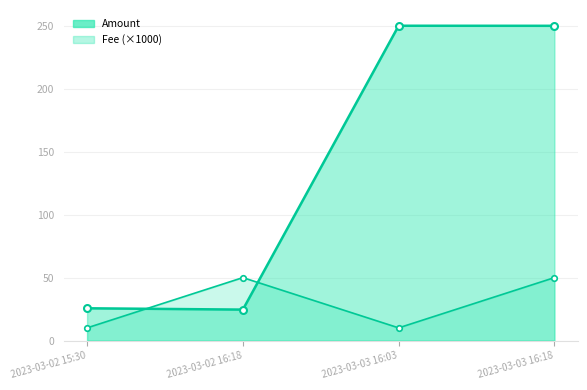

Read the Amount value at 2023-03-03 16:03.

250.0